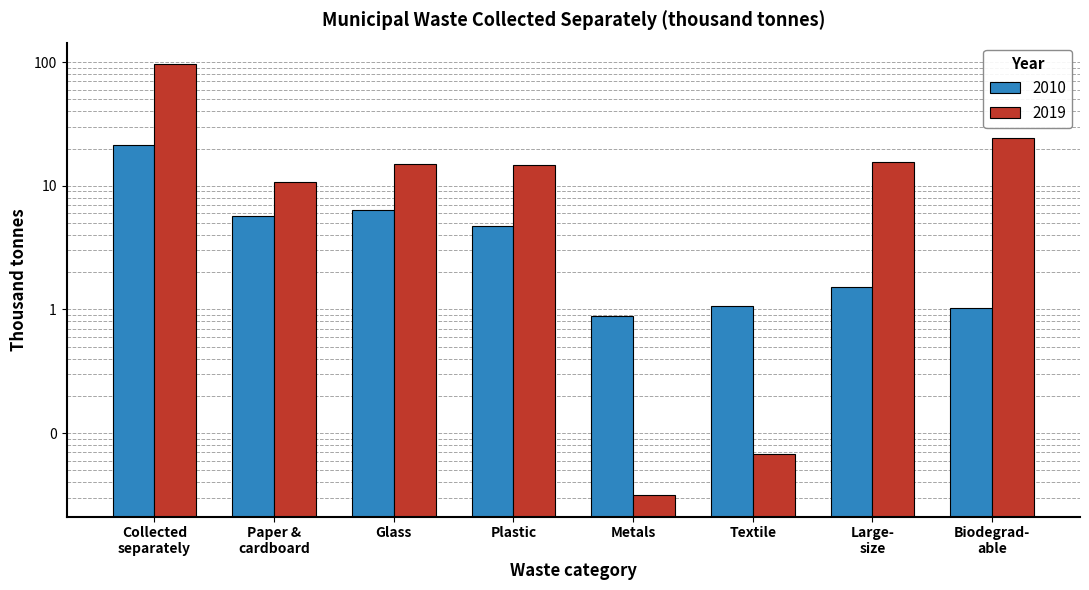

List the labels in order of 2010 value, largest first.

Collected separately, Glass, Paper & cardboard, Plastic, Large- size, Textile, Biodegrad- able, Metals